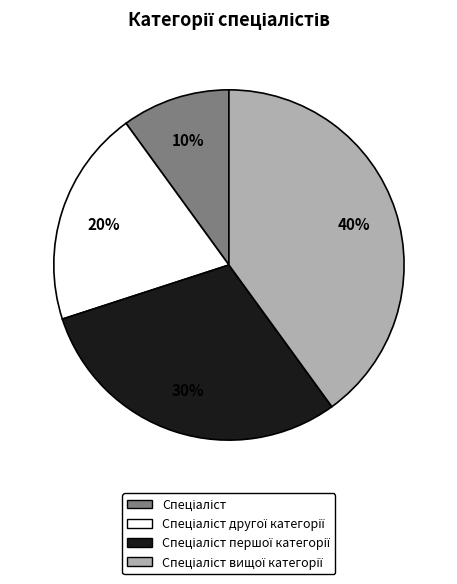

To the nearest percent, what is the average slice percentage?

25%